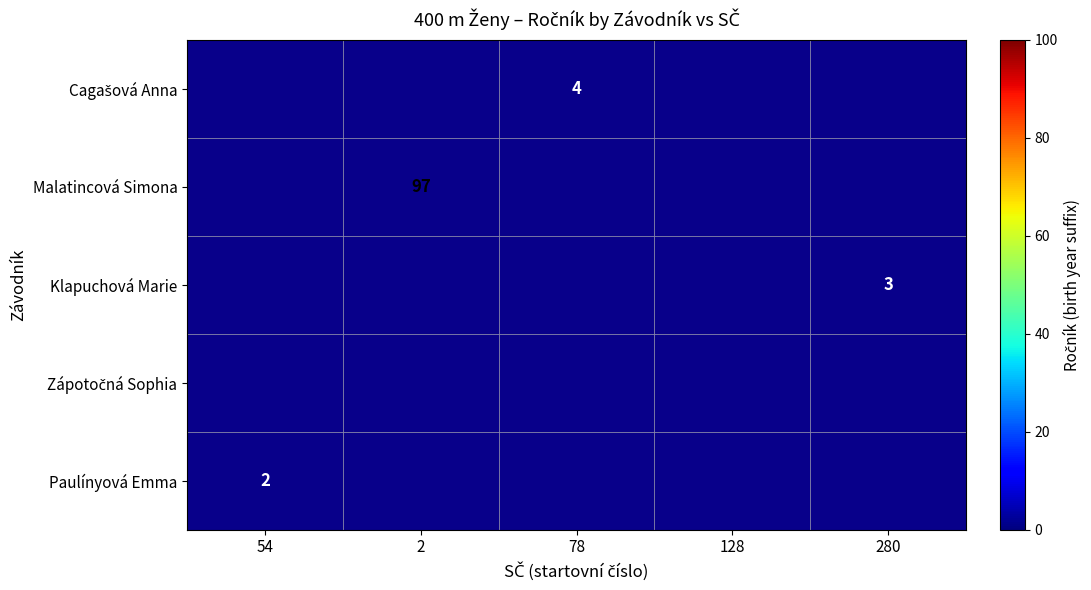

The Klapuchová Marie series shows 3 at 280. True or false?

True